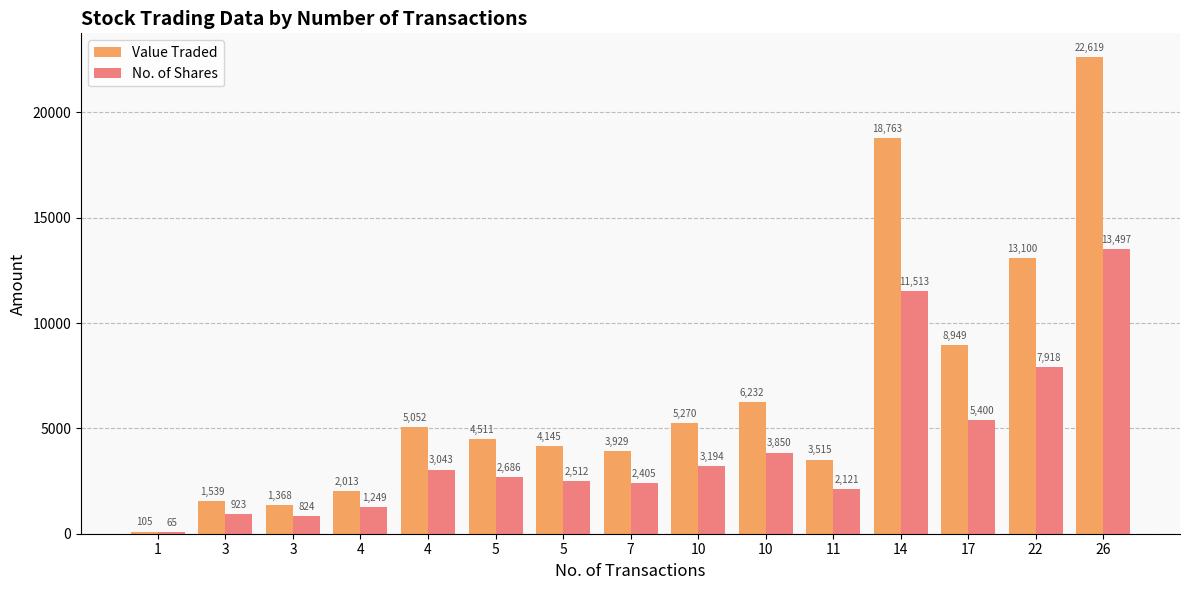

What are all the series names shown in the legend?

Value Traded, No. of Shares